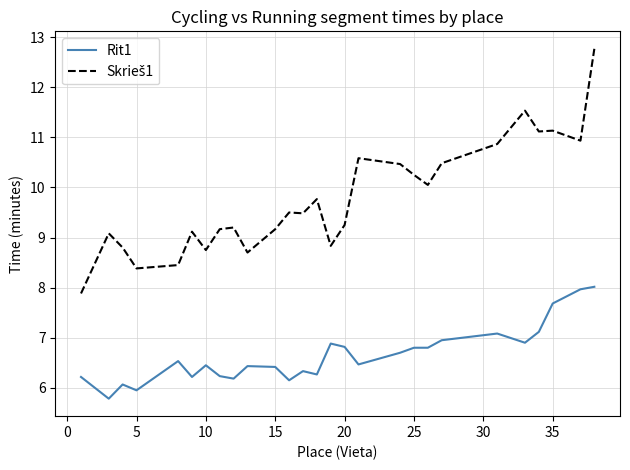

What is the lowest value of the Rit1 series?

5.8